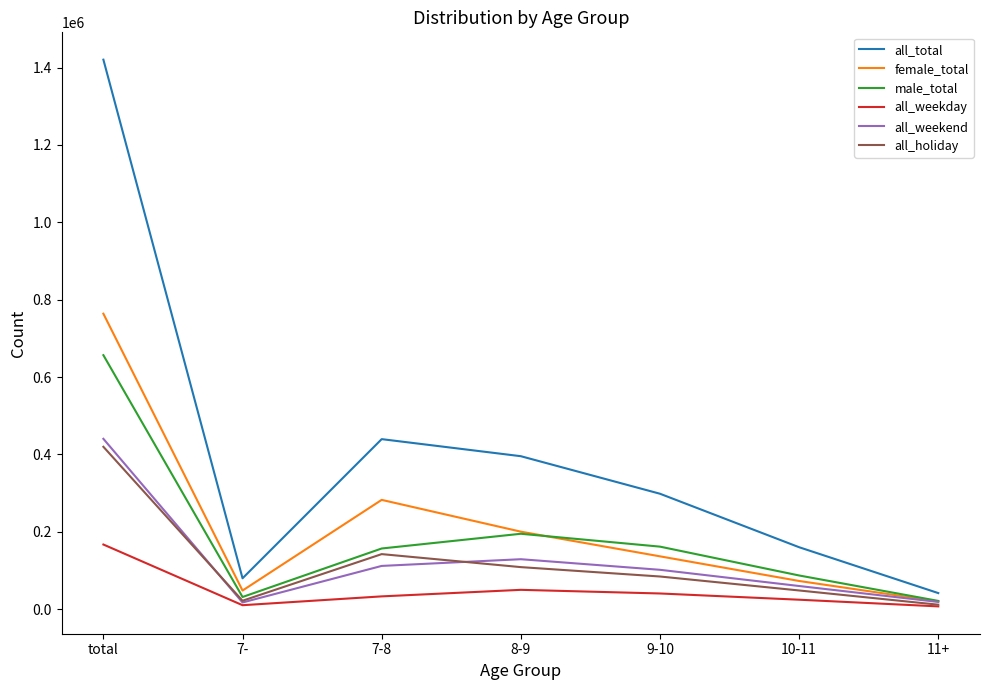

True or false: all_weekend has more than 2 points higher than both neighbors.

False